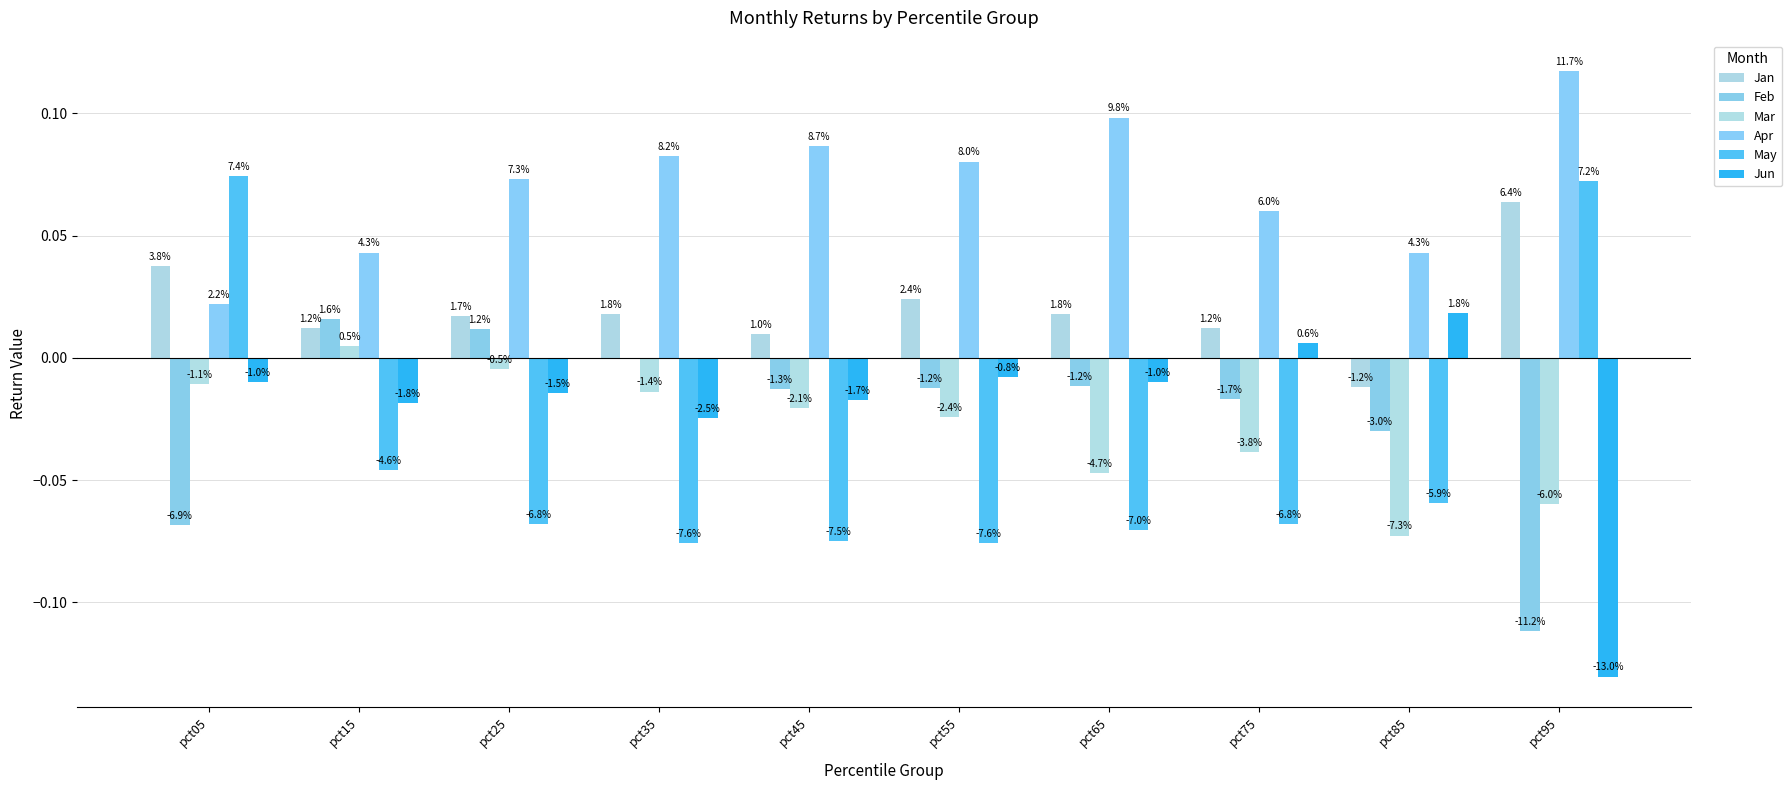

Is the value of Feb at pct65 greater than the value of Apr at pct75?

No